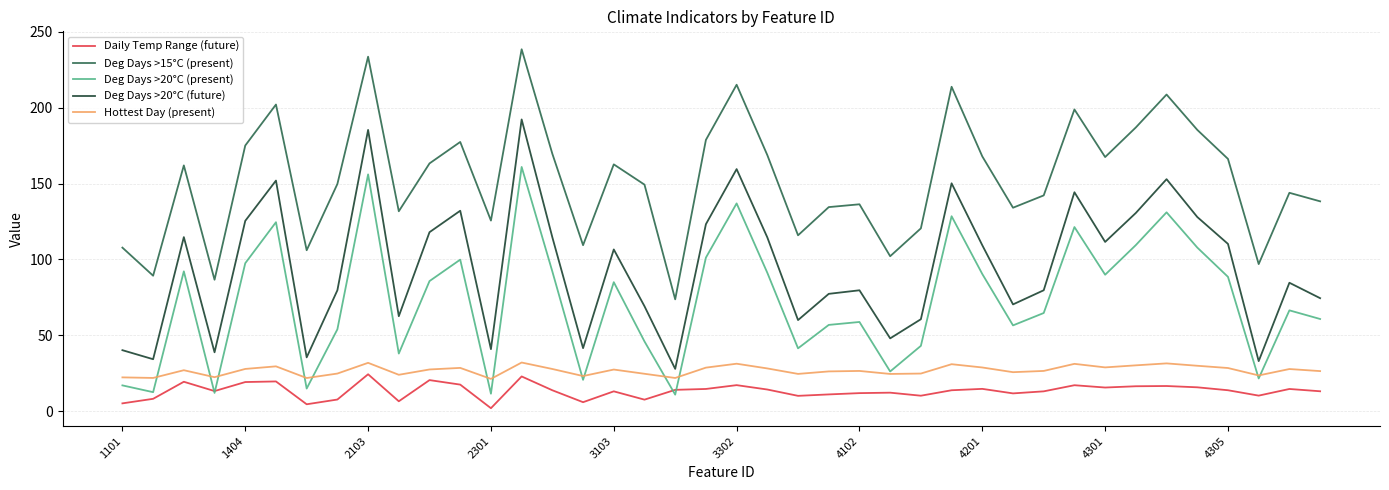

What is the maximum value for Deg Days >15°C (present)?

238.4